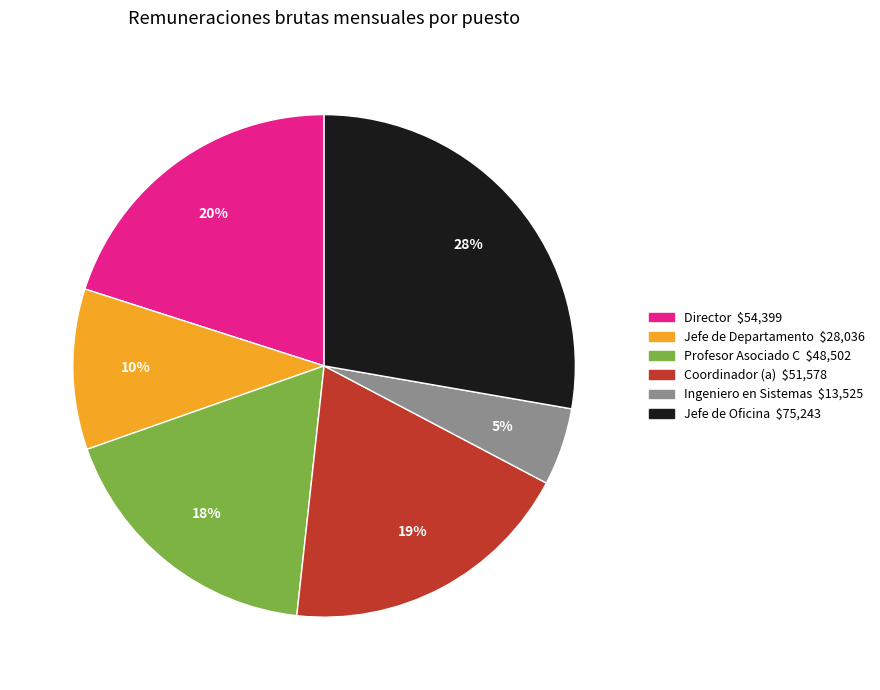

To the nearest percent, what is the difference between the largest and smallest slice percentages?

23%